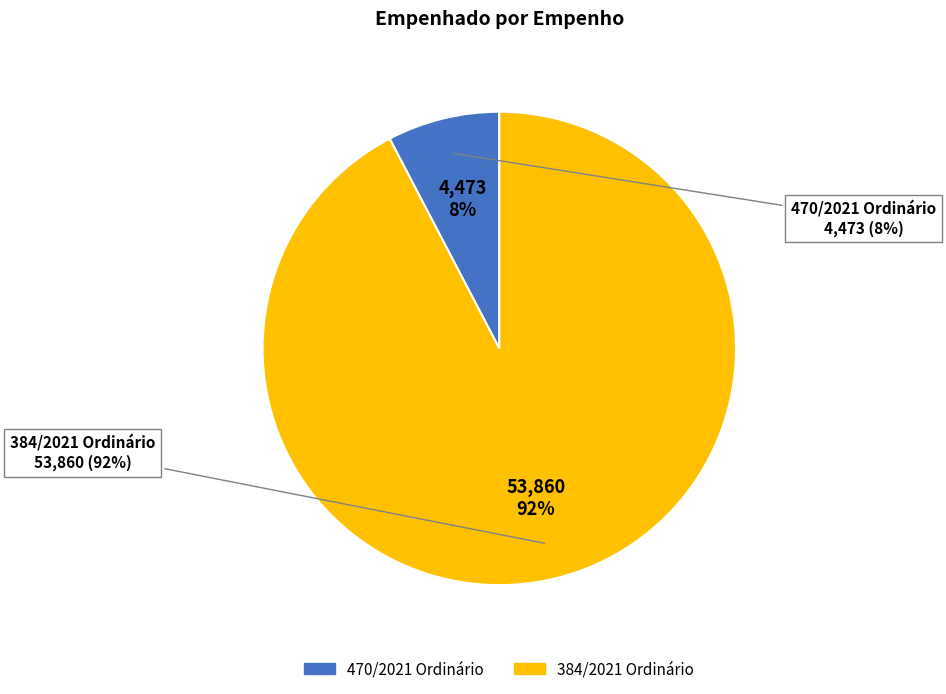

To the nearest percent, what is the combined percentage of 470/2021 Ordinário and 384/2021 Ordinário?

100%